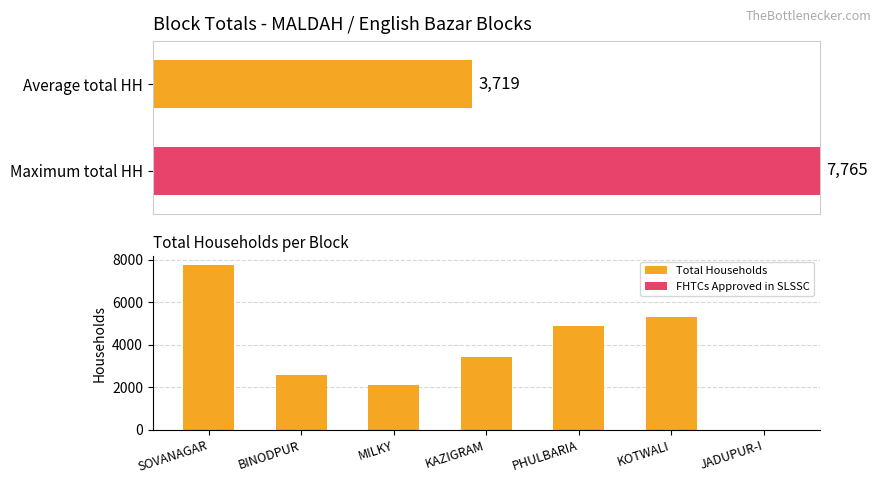

Rank the series by their maximum value, from highest to lowest.

Total Households, FHTCs Approved in SLSSC